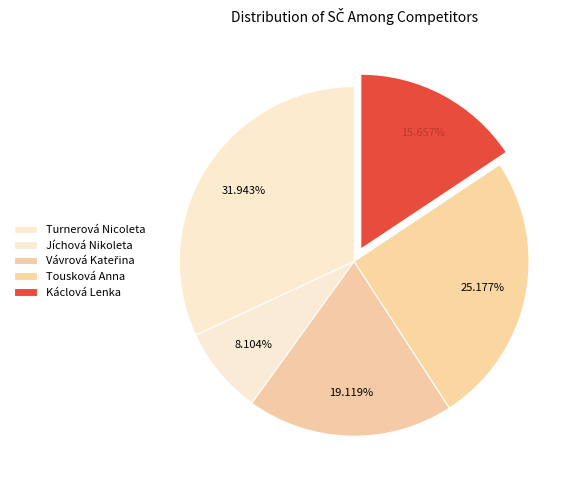

Is there any slice that represents more than half of the pie?

No